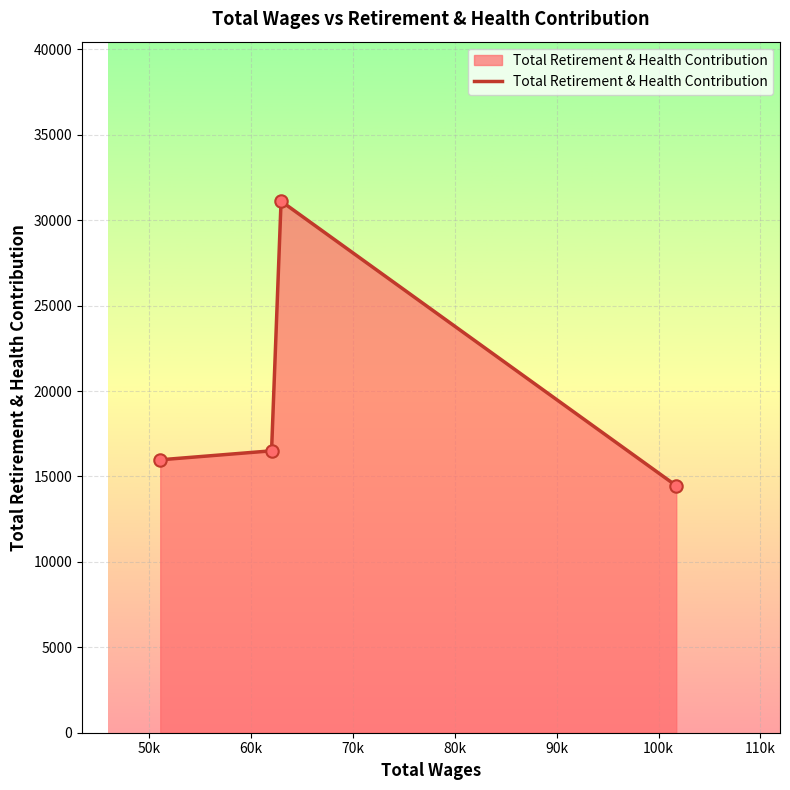

What is the minimum value shown in the chart?

14455